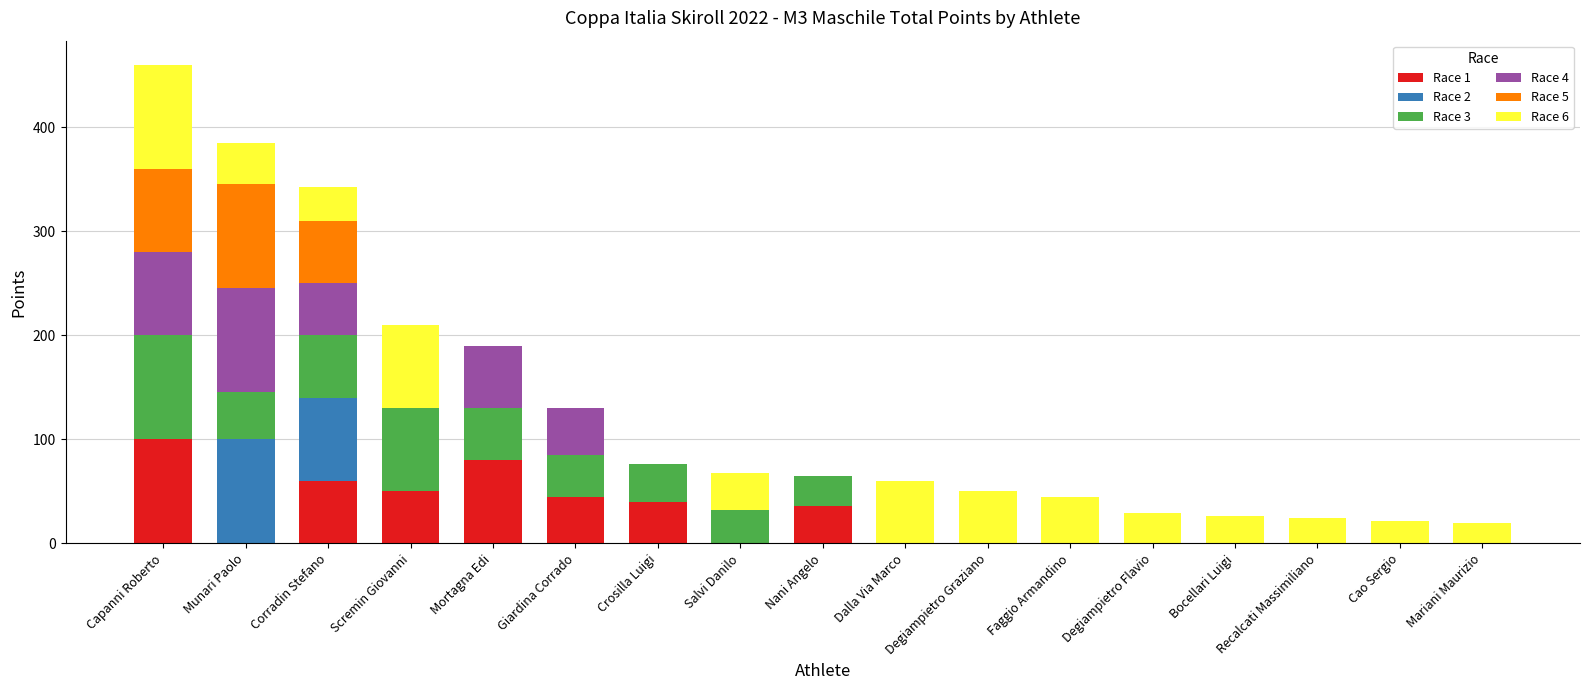

What is the difference between the Race 1 values at Mortagna Edi and Bocellari Luigi?

80